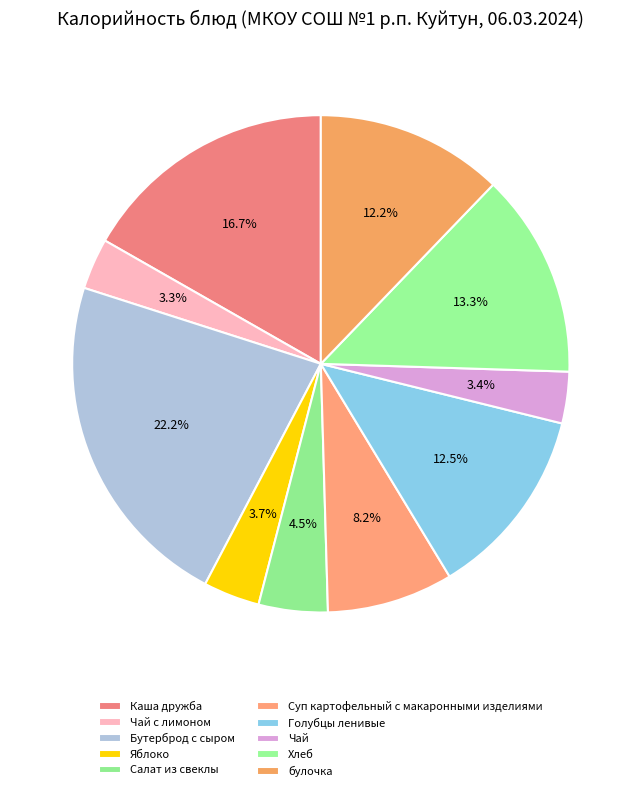

Count the number of slices in the pie.

10